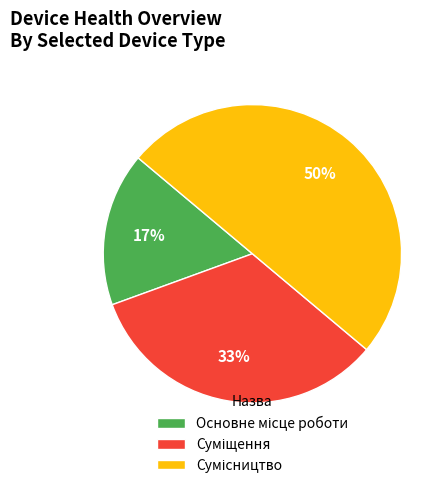

To the nearest percent, what is the difference between the largest and smallest slice percentages?

33%